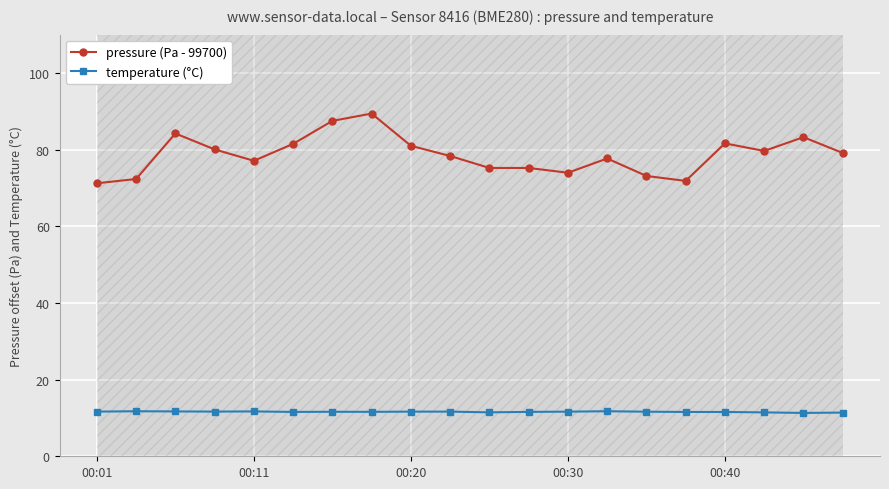

What is the maximum value for pressure (Pa - 99700)?

89.4